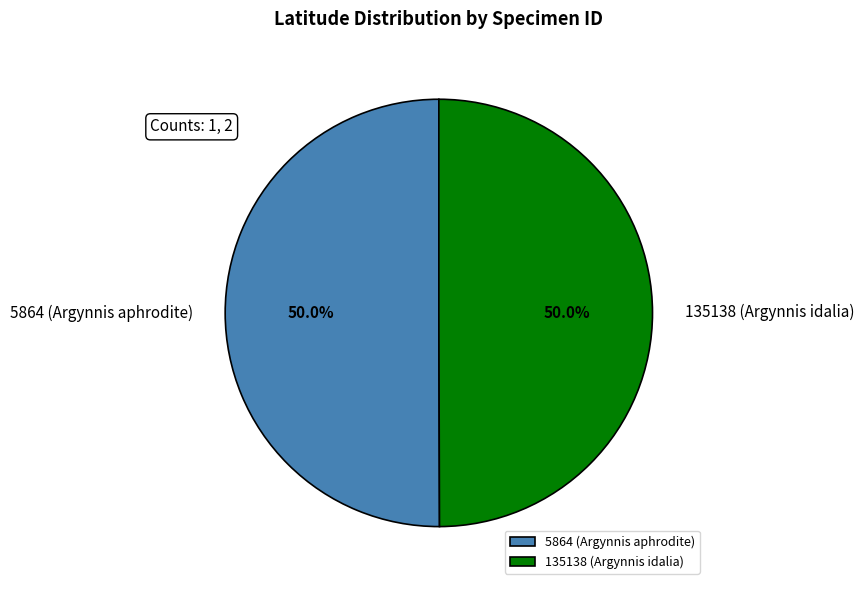

What is the ratio of the value at 135138 (Argynnis idalia) to the value at 5864 (Argynnis aphrodite)?

1.0